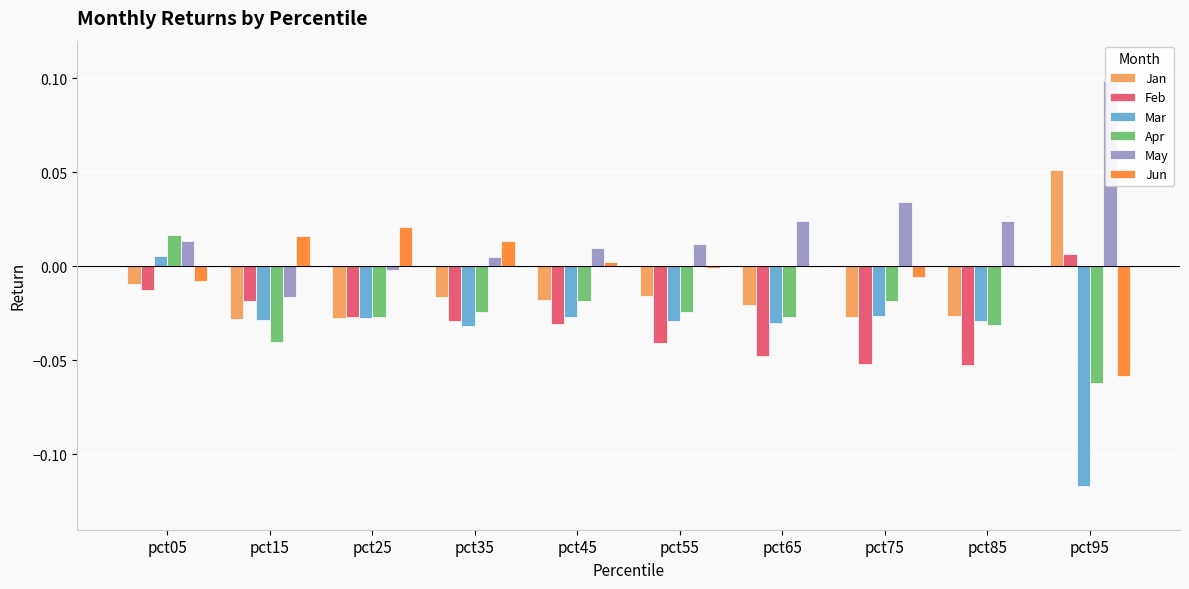

How many bars are there in total?

60